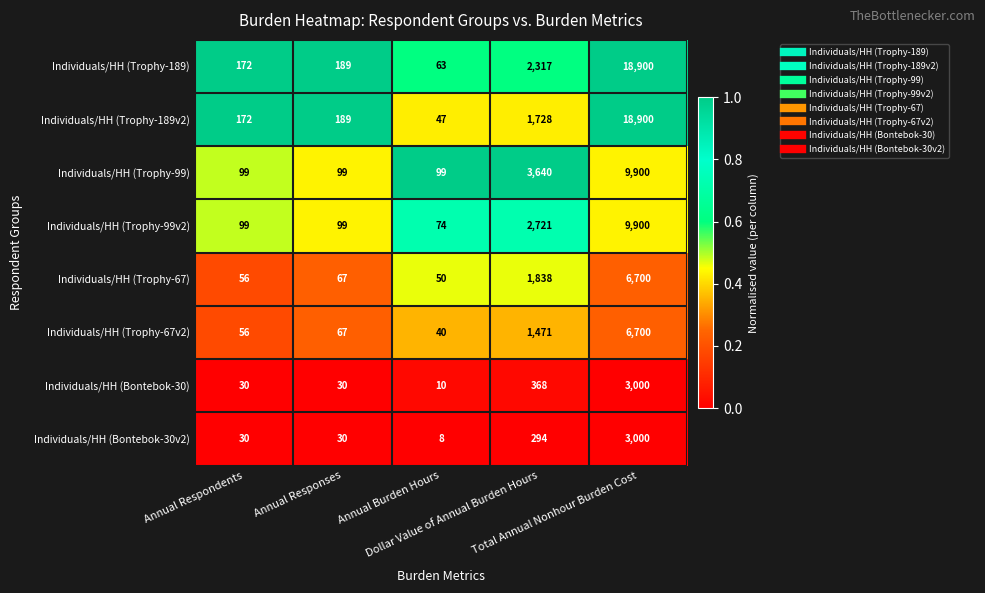

What is the highest value of the Individuals/HH (Trophy-99v2) series?

9900